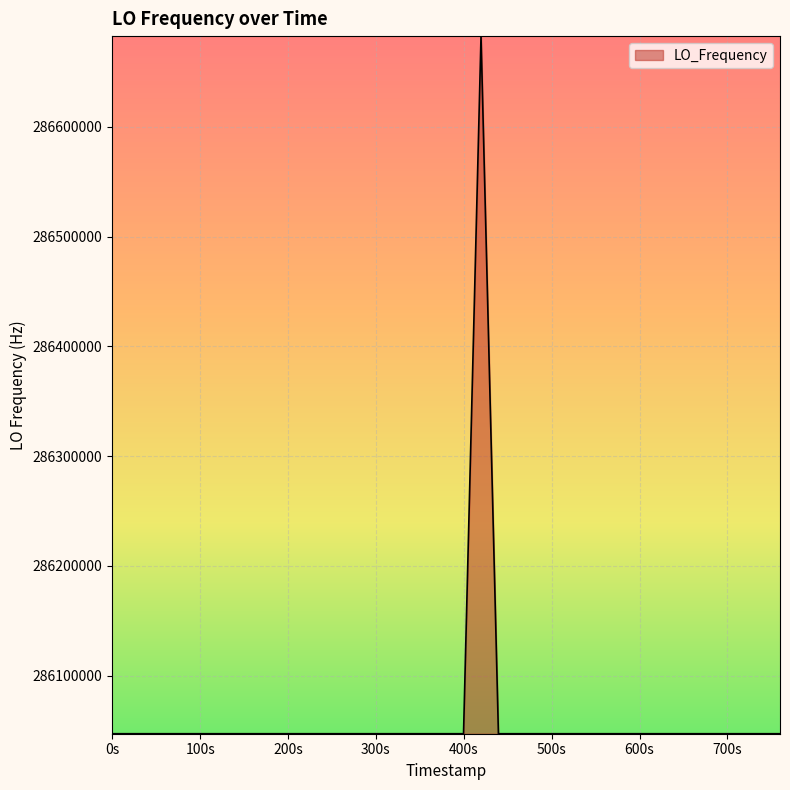

What is the greatest value displayed?

286682708.2